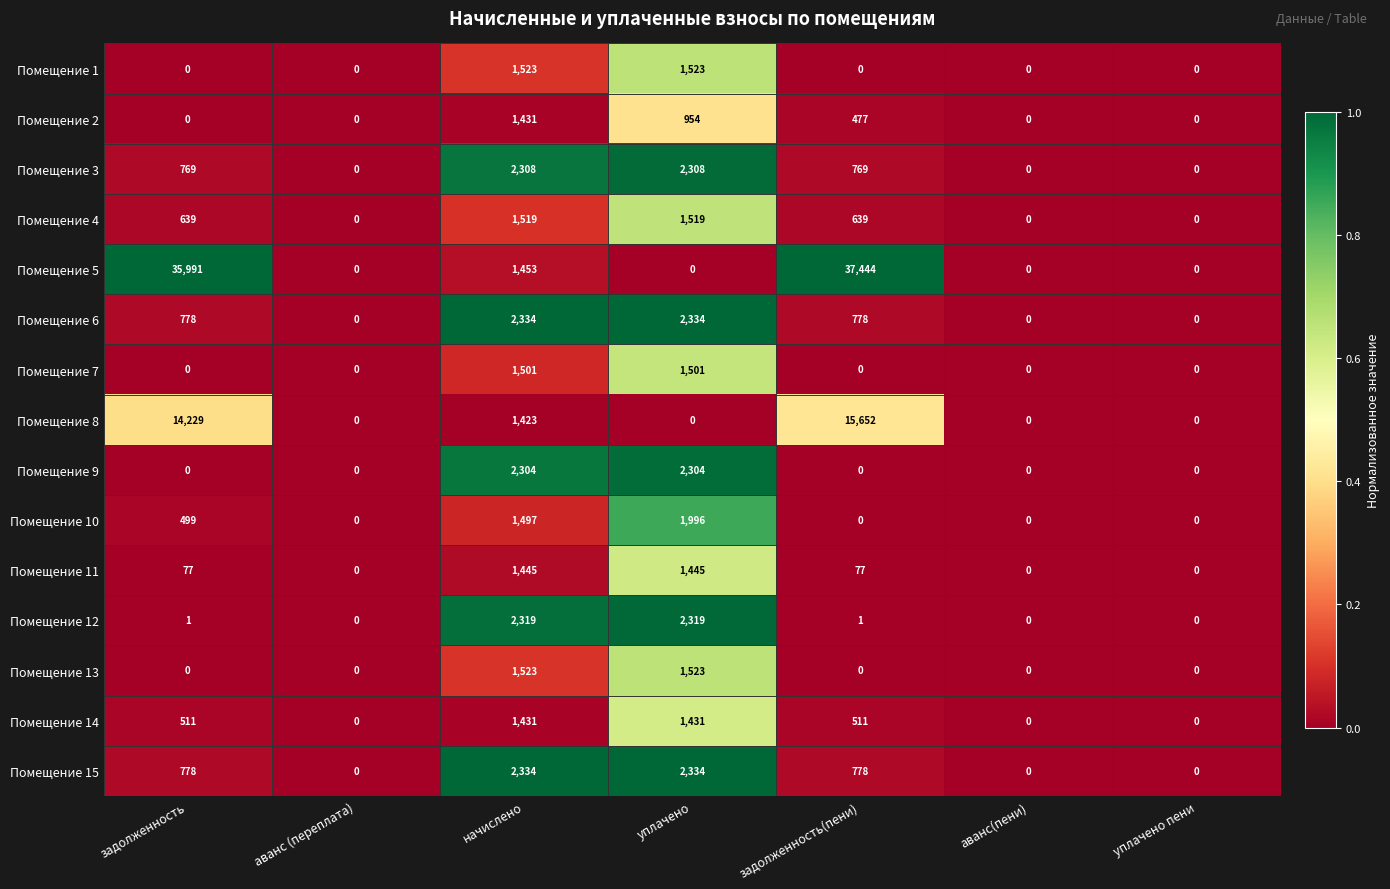

How many Помещение 6 values are between 0 and 2334?

7